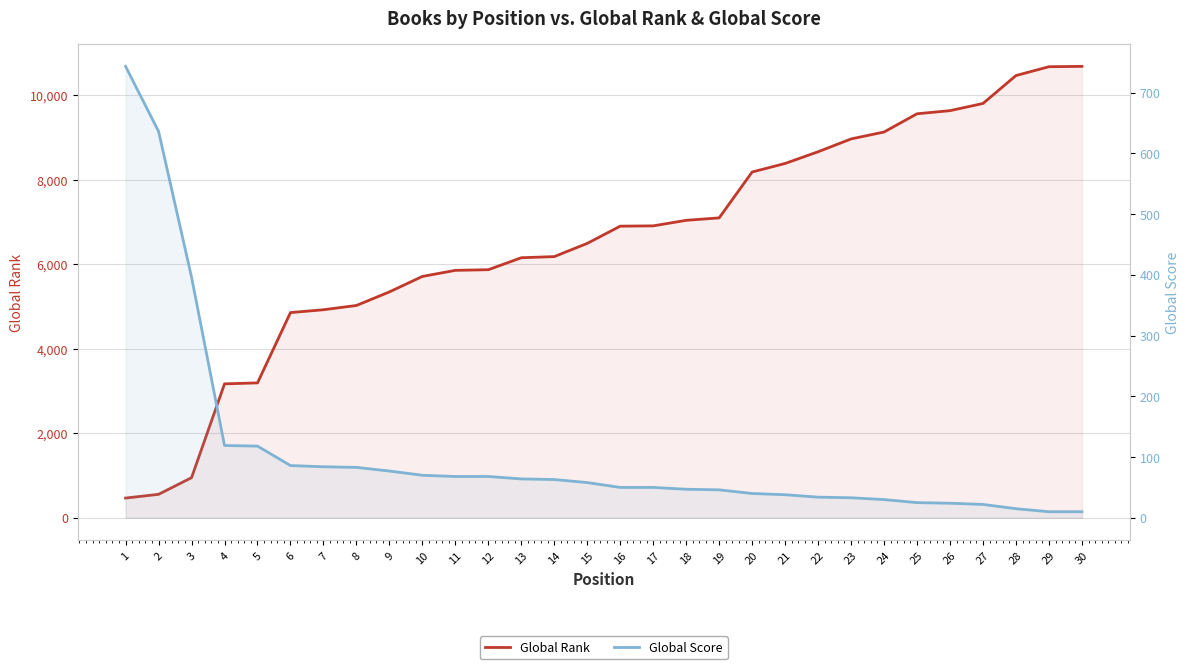

Which category has the lowest value in the Global Rank series?

1